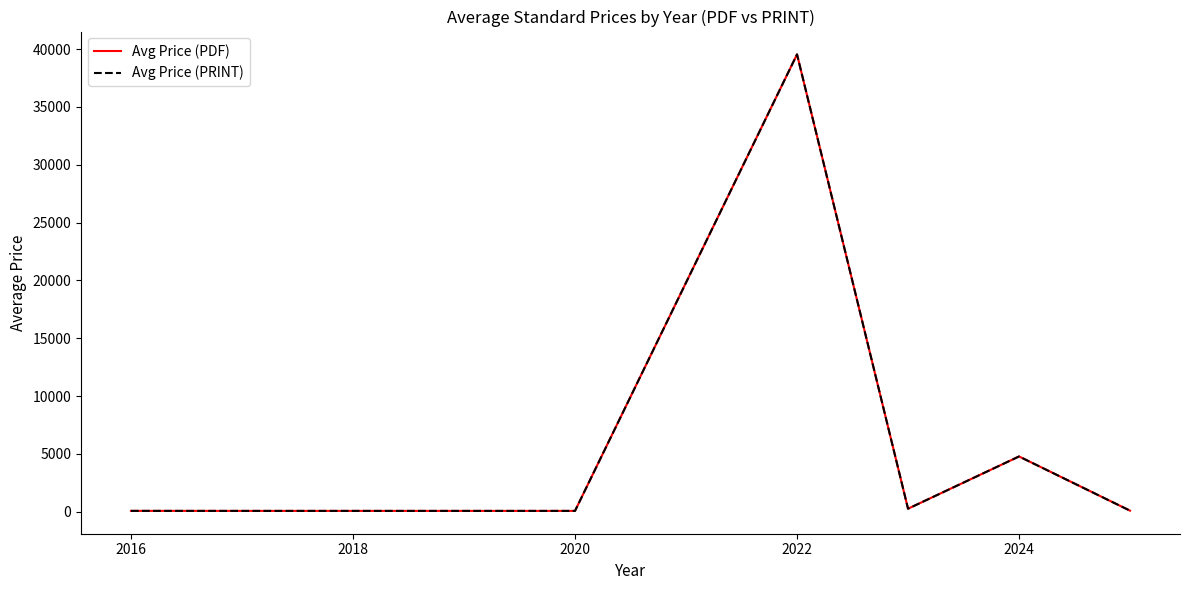

Does the chart display data point markers on the line(s)?

No